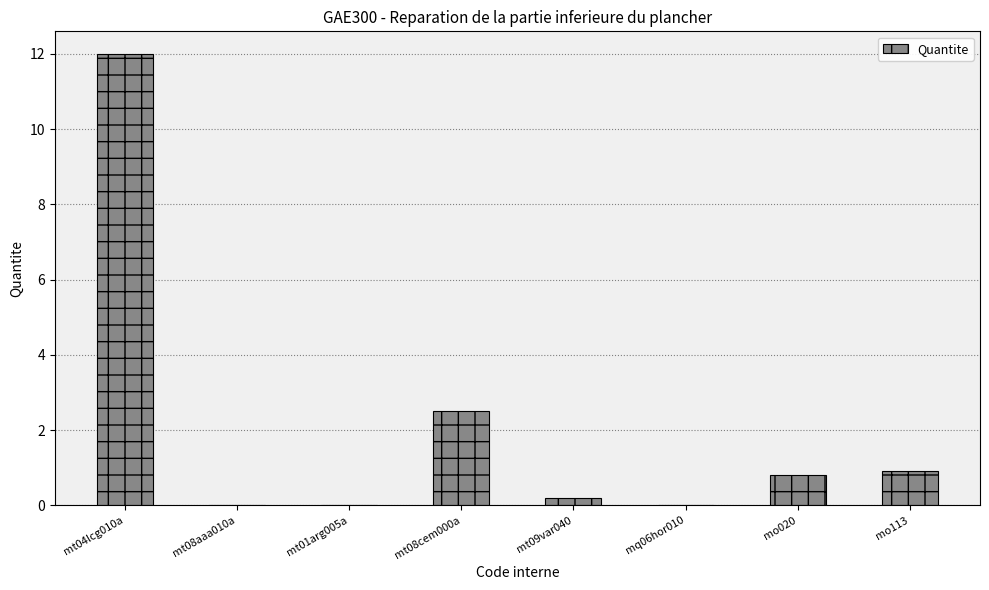

Does the chart contain stacked bars?

No